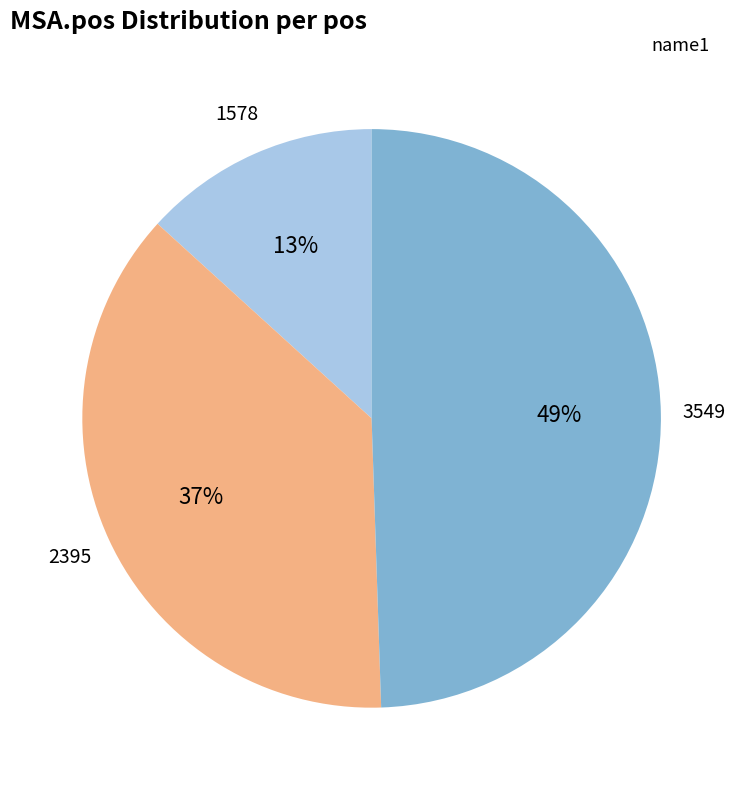

Combined, do 2395 and 1578 account for over 50%?

Yes